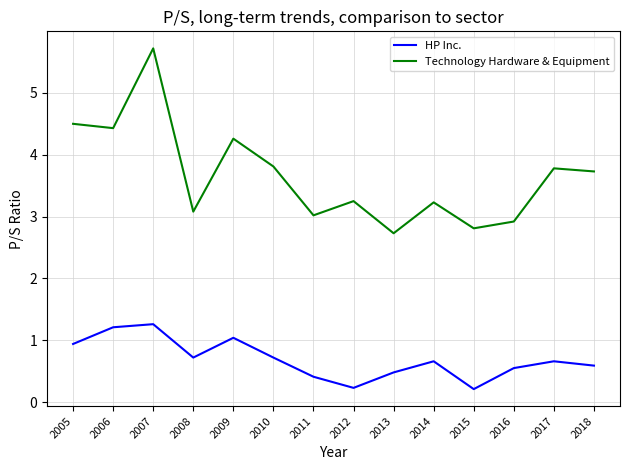

Is the value of HP Inc. at 2012 greater than the value of Technology Hardware & Equipment at 2009?

No